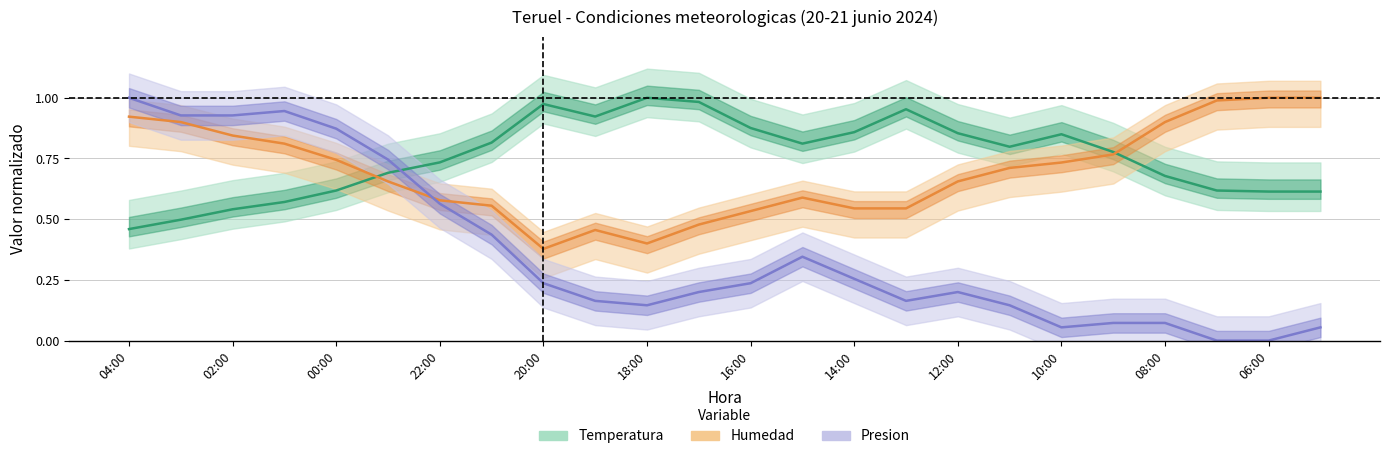

Reading left to right, extract all data points from this chart.

Temperatura: 04:00=0.5	03:00=0.5	02:00=0.5	01:00=0.6	00:00=0.6	23:00=0.7	22:00=0.7	21:00=0.8	20:00=1.0	19:00=0.9	18:00=1.0	17:00=1.0	16:00=0.9	15:00=0.8	14:00=0.9	13:00=1.0	12:00=0.9	11:00=0.8	10:00=0.8	09:00=0.8	08:00=0.7	07:00=0.6	06:00=0.6	05:00=0.6
Humedad: 04:00=0.9	03:00=0.9	02:00=0.8	01:00=0.8	00:00=0.7	23:00=0.7	22:00=0.6	21:00=0.6	20:00=0.4	19:00=0.5	18:00=0.4	17:00=0.5	16:00=0.5	15:00=0.6	14:00=0.5	13:00=0.5	12:00=0.7	11:00=0.7	10:00=0.7	09:00=0.8	08:00=0.9	07:00=1.0	06:00=1.0	05:00=1.0
Presion: 04:00=1.0	03:00=0.9	02:00=0.9	01:00=0.9	00:00=0.9	23:00=0.7	22:00=0.6	21:00=0.4	20:00=0.2	19:00=0.2	18:00=0.1	17:00=0.2	16:00=0.2	15:00=0.3	14:00=0.3	13:00=0.2	12:00=0.2	11:00=0.1	10:00=0.1	09:00=0.1	08:00=0.1	07:00=0.0	06:00=0.0	05:00=0.1